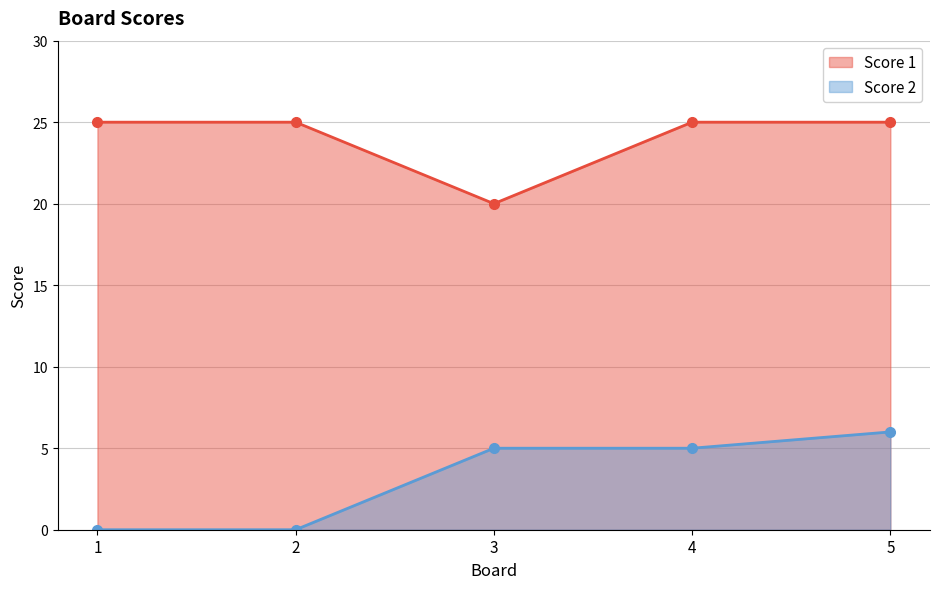

What is the total value across all series at 1?

25